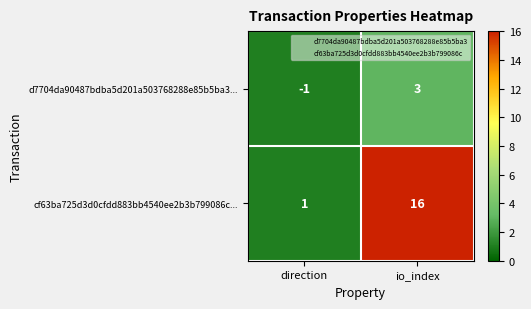

The value of cf63ba725d3d0cfdd883bb4540ee2b3b799086c... at direction is 1. True or false?

True